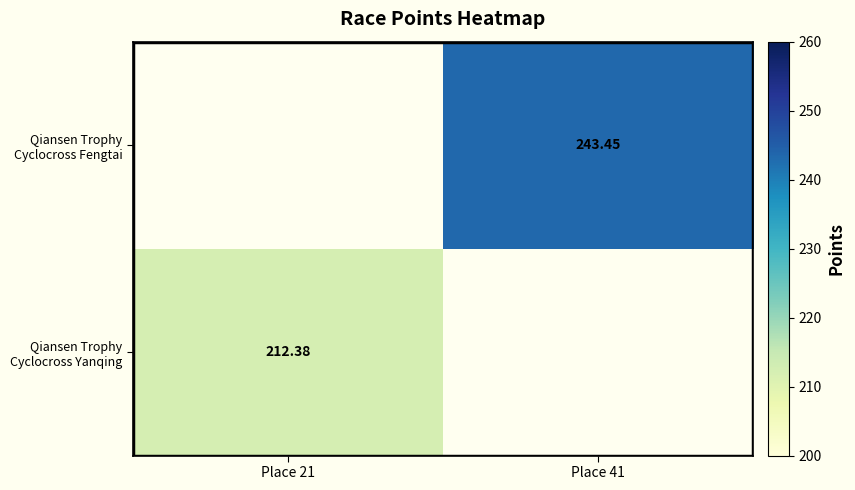

What is the minimum value for Qiansen Trophy Cyclocross Yanqing?

212.4